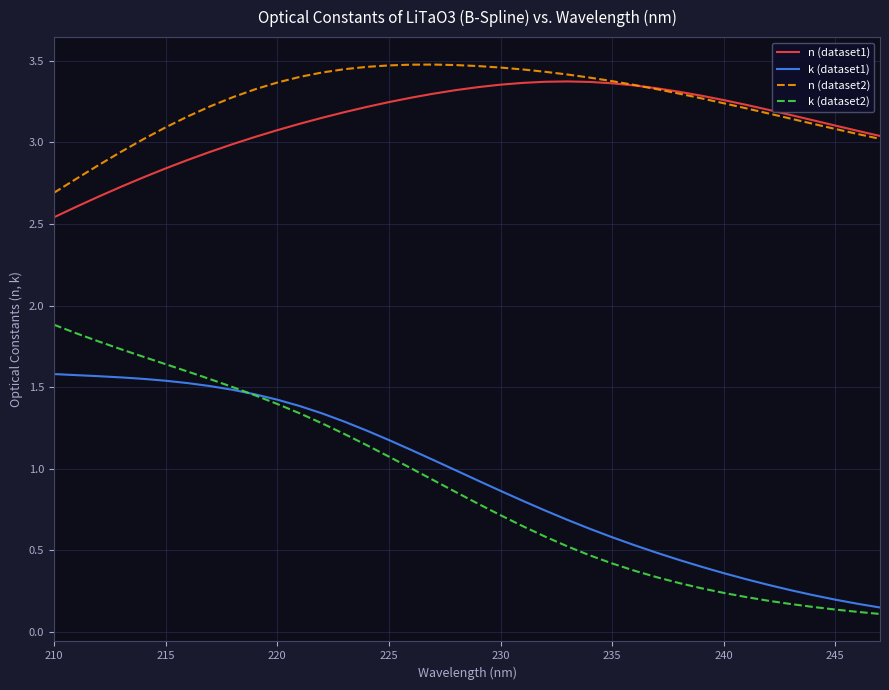

True or false: k (dataset2) and n (dataset2) intersect in this chart.

False